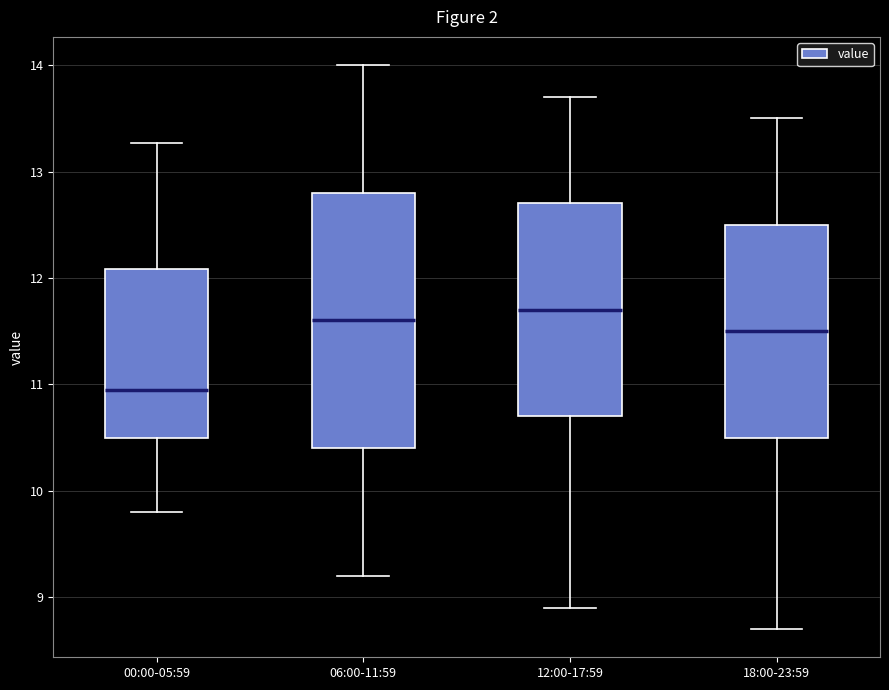

Which box is the tallest, from its lower edge to its upper edge?

06:00-11:59